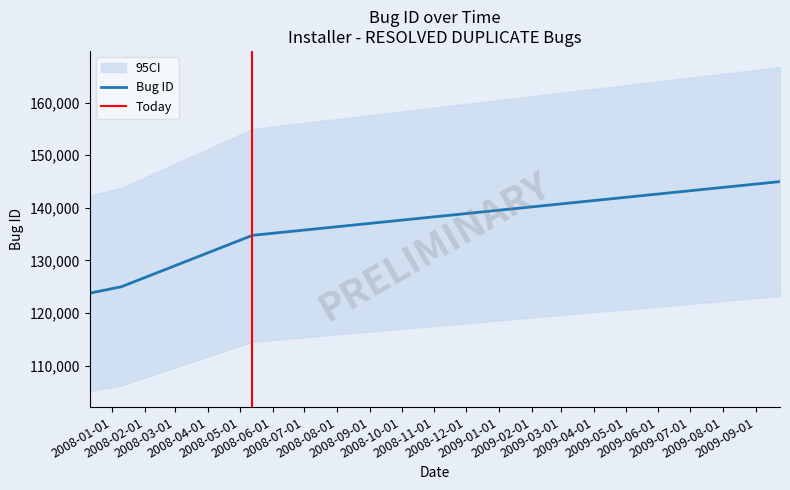

Rank the categories by value from lowest to highest.

2007-12-11, 2008-01-10, 2008-05-13, 2009-09-24